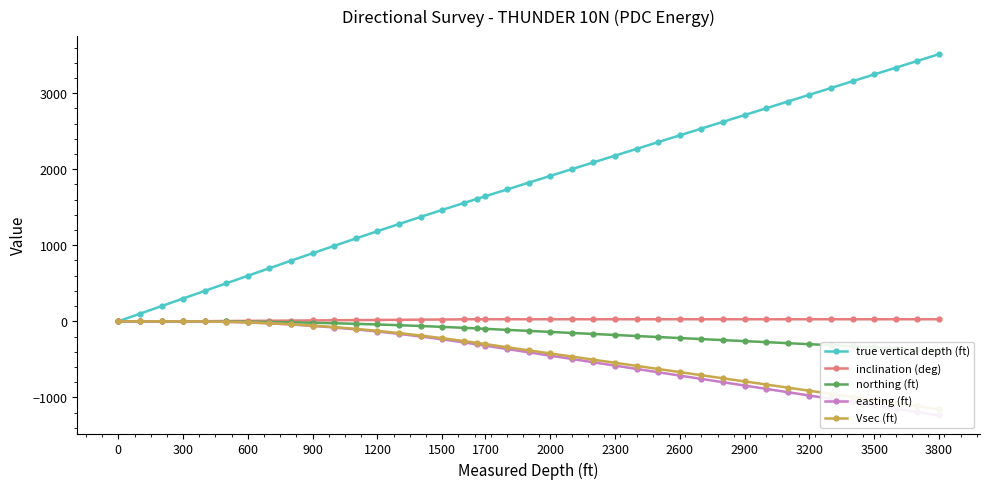

Reading left to right, list all the values displayed in this chart.

true vertical depth (ft): 0.0	100.0	200.0	300.0	400.0	499.8	599.5	698.7	797.5	895.6	993.1	1089.6	1185.3	1279.8	1373.2	1465.2	1555.8	1609.3	1645.1	1734.0	1823.0	1911.9	2000.8	2089.8	2178.7	2267.7	2356.6	2445.6	2534.5	2623.5	2712.4	2801.3	2890.3	2979.2	3068.2	3157.1	3246.1	3335.0	3424.0	3512.9
inclination (deg): 0.0	0.0	0.0	0.0	2.0	4.0	6.0	8.0	10.0	12.0	14.0	16.0	18.0	20.0	22.0	24.0	26.0	27.2	27.2	27.2	27.2	27.2	27.2	27.2	27.2	27.2	27.2	27.2	27.2	27.2	27.2	27.2	27.2	27.2	27.2	27.2	27.2	27.2	27.2	27.2
northing (ft): 0.0	0.0	0.0	0.0	-0.5	-2.1	-4.6	-8.2	-12.8	-18.4	-25.1	-32.7	-41.3	-50.9	-61.4	-73.0	-85.4	-93.3	-98.7	-112.2	-125.6	-139.1	-152.5	-166.0	-179.5	-192.9	-206.4	-219.8	-233.3	-246.8	-260.2	-273.7	-287.1	-300.6	-314.1	-327.5	-341.0	-354.4	-367.9	-381.4
easting (ft): 0.0	0.0	0.0	0.0	-1.7	-6.7	-15.0	-26.6	-41.6	-59.8	-81.3	-106.0	-134.0	-165.1	-199.3	-236.7	-277.1	-302.6	-320.2	-363.9	-407.6	-451.2	-494.9	-538.6	-582.3	-626.0	-669.6	-713.3	-757.0	-800.6	-844.3	-888.0	-931.7	-975.4	-1019.0	-1062.7	-1106.4	-1150.1	-1193.7	-1237.4
Vsec (ft): 0.0	0.0	0.0	0.0	-1.6	-6.2	-14.0	-24.9	-38.9	-56.0	-76.1	-99.2	-125.4	-154.5	-186.5	-221.5	-259.3	-283.2	-299.6	-340.5	-381.4	-422.3	-463.1	-504.0	-544.9	-585.7	-626.6	-667.5	-708.4	-749.2	-790.1	-831.0	-871.8	-912.7	-953.6	-994.4	-1035.3	-1076.2	-1117.1	-1157.9